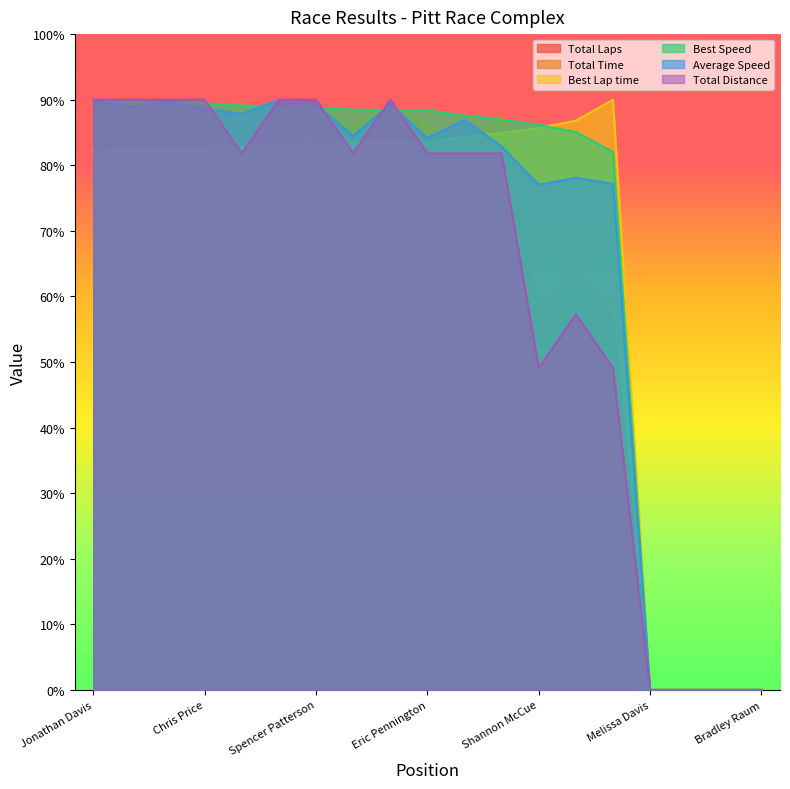

Which series has the largest range (max minus min)?

Total Laps